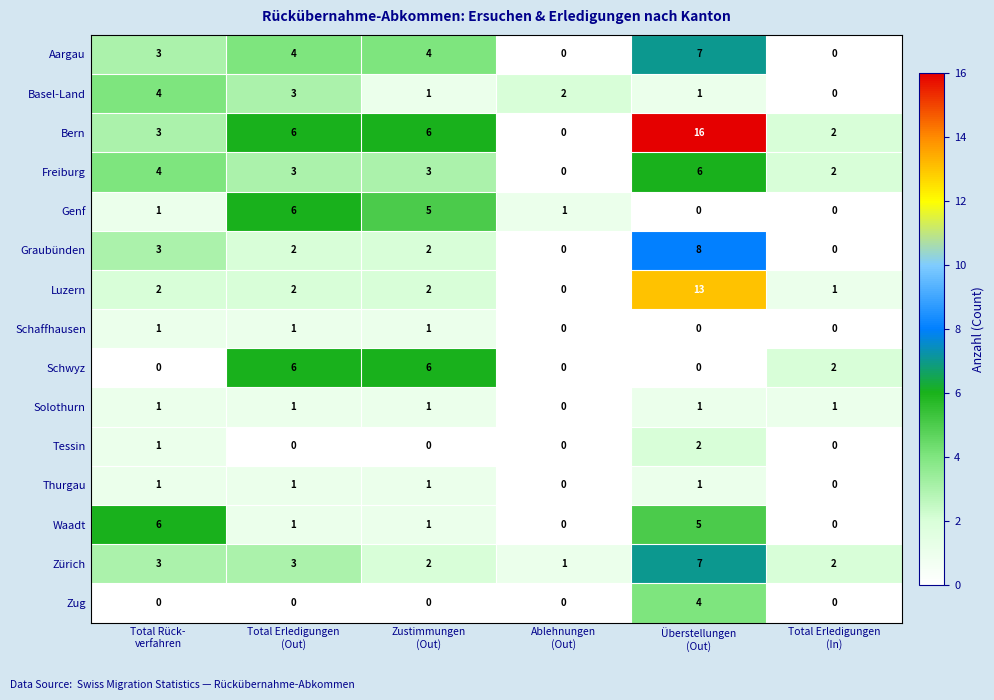

Which series has the widest spread of values?

Bern